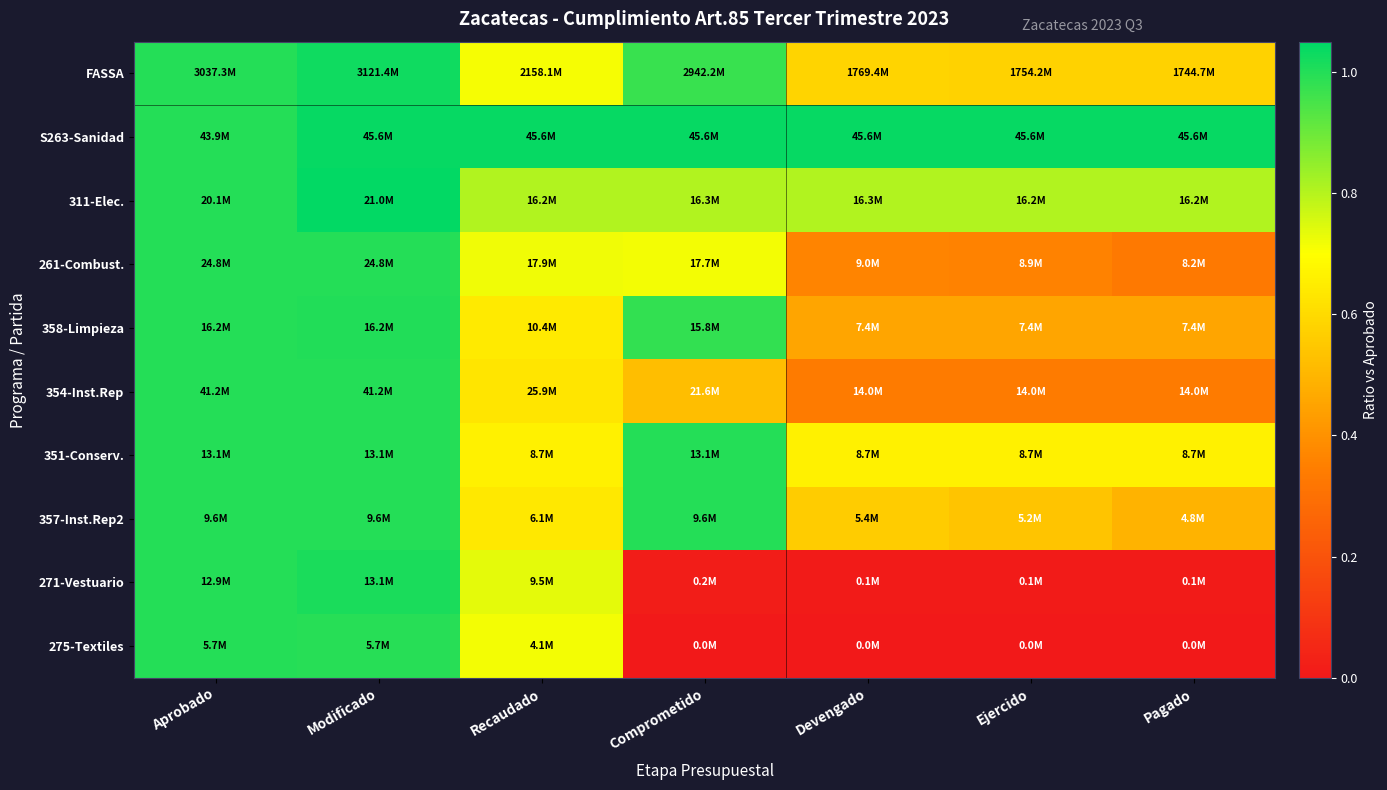

Which category has the lowest value across all series?

Comprometido